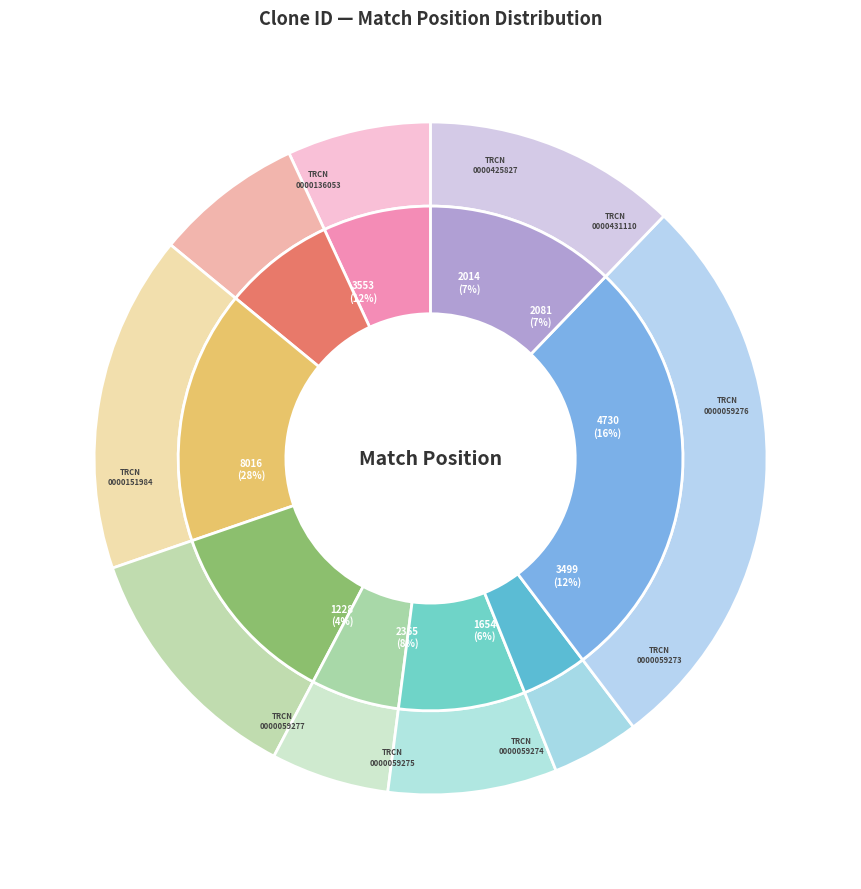

To the nearest percent, what portion does TRCN0000151984 represent?

28%